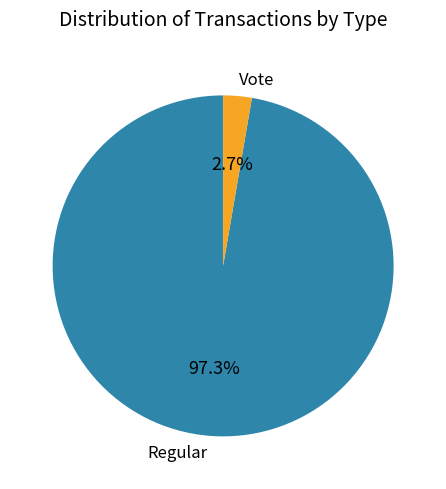

What percentage is the Regular slice, to the nearest percent?

97%